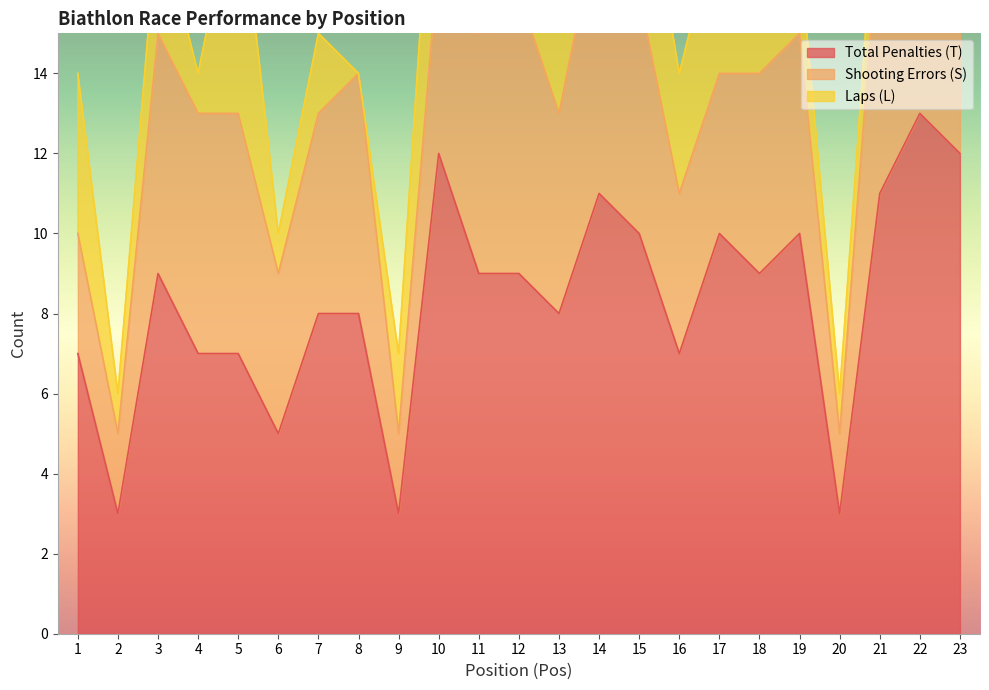

True or false: Shooting Errors (S) and Total Penalties (T) intersect in this chart.

False